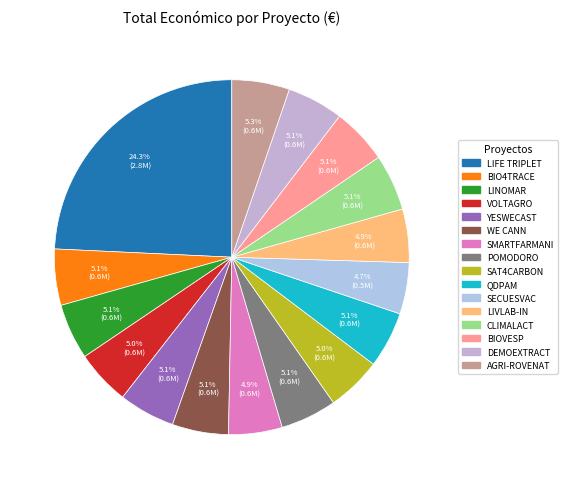

How many segments does this pie chart have?

16